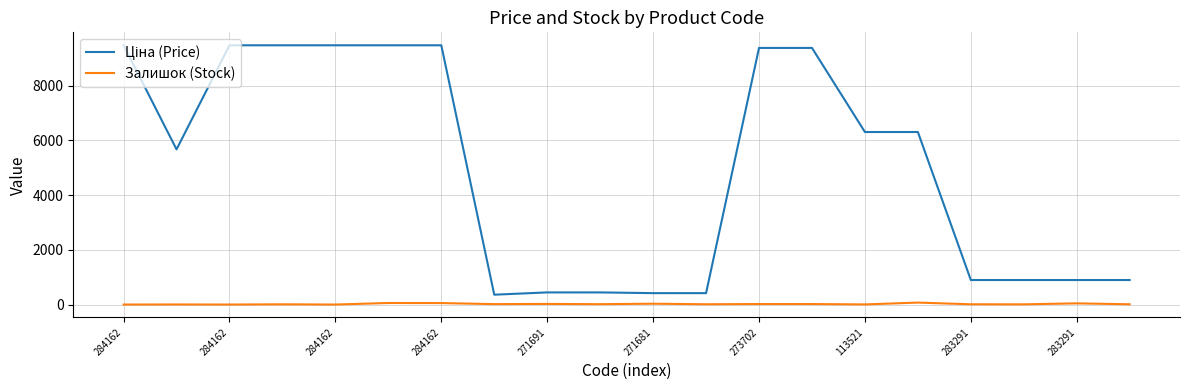

What is the maximum value shown in the chart?

9480.1